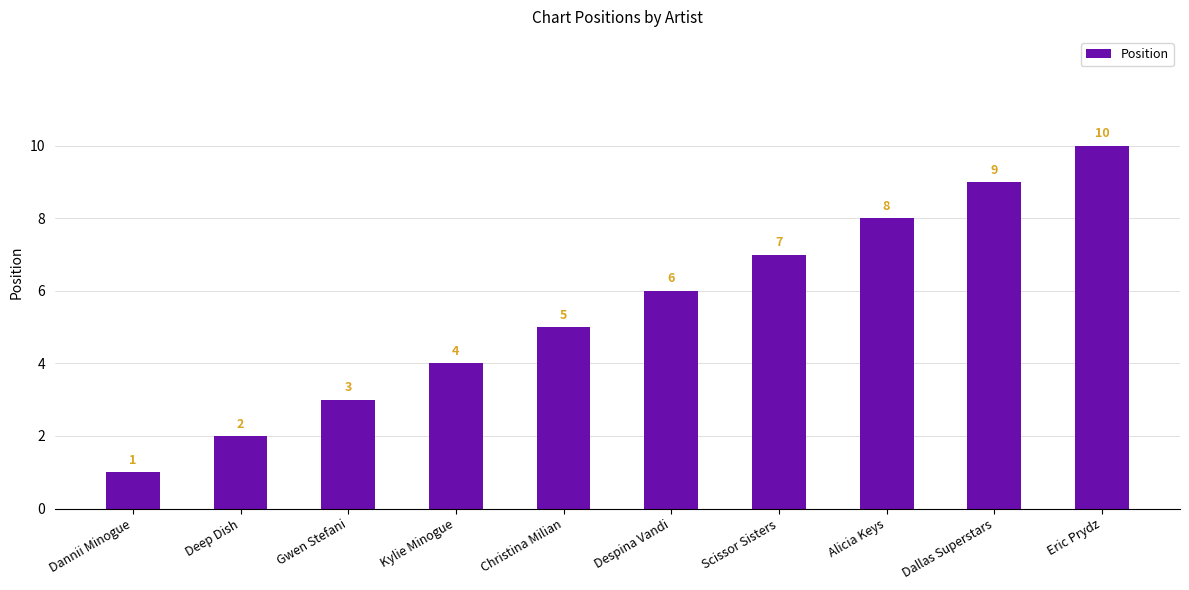

The chart shows a value of 7 at Kylie Minogue. True or false?

False